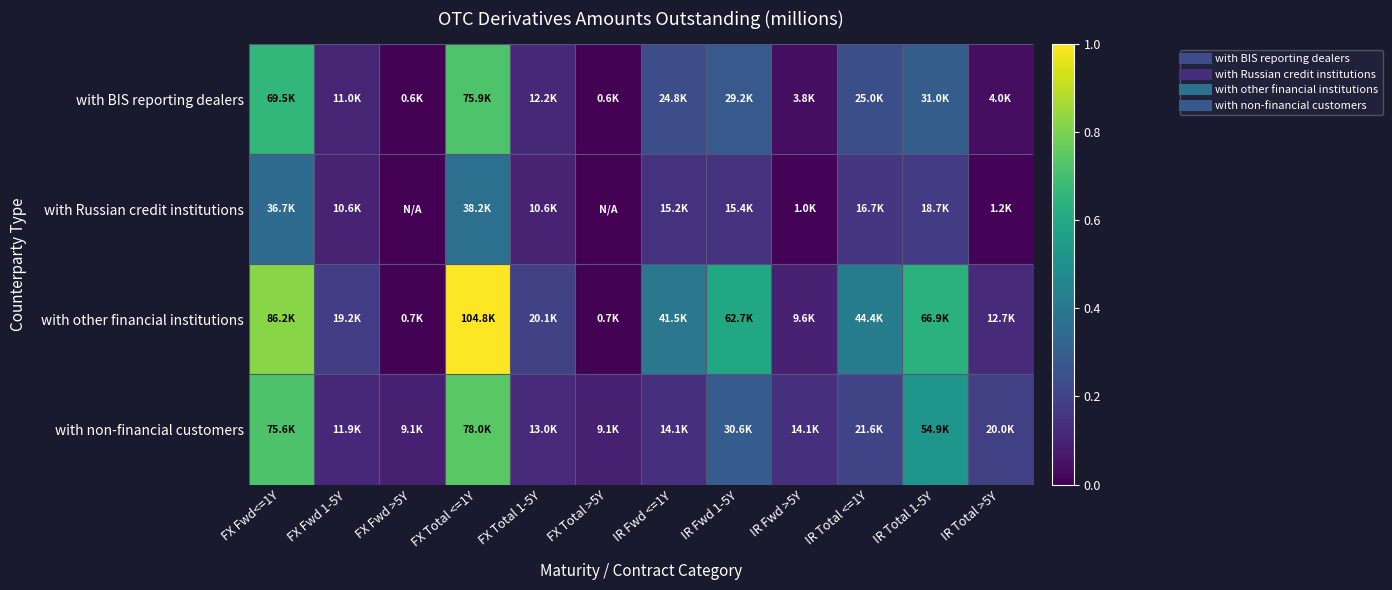

How many distinct data groups are displayed?

4